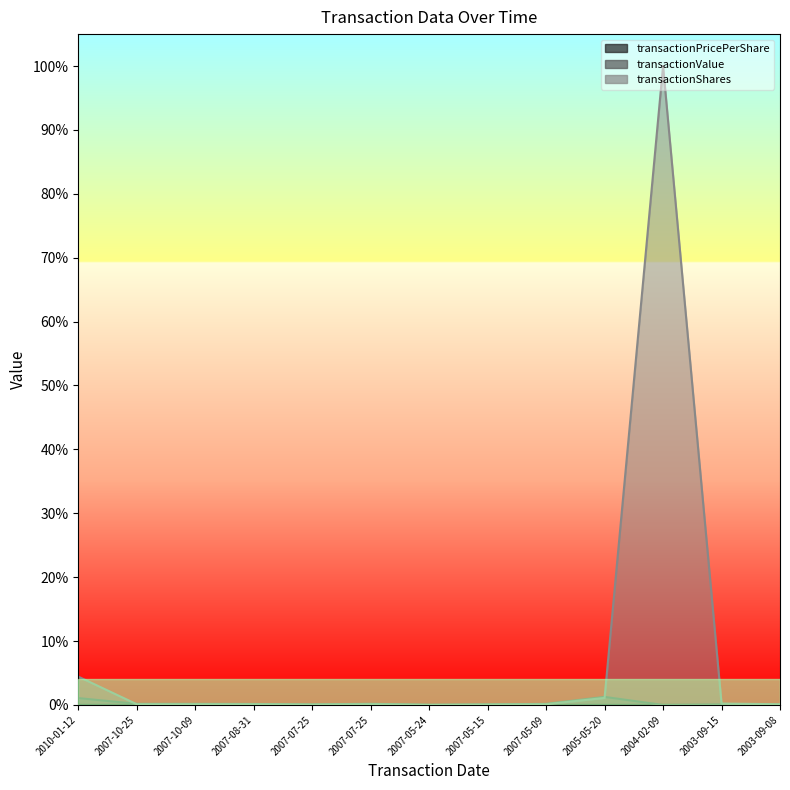

Reading left to right, transcribe all the data shown in this chart.

transactionPricePerShare: 2010-01-12=0.0	2007-10-25=0.0	2007-10-09=0.0	2007-08-31=0.0	2007-07-25=0.0	2007-07-25=0.0	2007-05-24=0.0	2007-05-15=0.0	2007-05-09=0.0	2005-05-20=0.0	2004-02-09=0.0	2003-09-15=0.0	2003-09-08=0.0
transactionValue: 2010-01-12=0.0	2007-10-25=0.0	2007-10-09=0.0	2007-08-31=0.0	2007-07-25=0.0	2007-07-25=0.0	2007-05-24=0.0	2007-05-15=0.0	2007-05-09=0.0	2005-05-20=0.0	2004-02-09=0.0	2003-09-15=0.0	2003-09-08=0.0
transactionShares: 2010-01-12=0.0	2007-10-25=0.0	2007-10-09=0.0	2007-08-31=0.0	2007-07-25=0.0	2007-07-25=0.0	2007-05-24=0.0	2007-05-15=0.0	2007-05-09=0.0	2005-05-20=0.0	2004-02-09=1.0	2003-09-15=0.0	2003-09-08=0.0